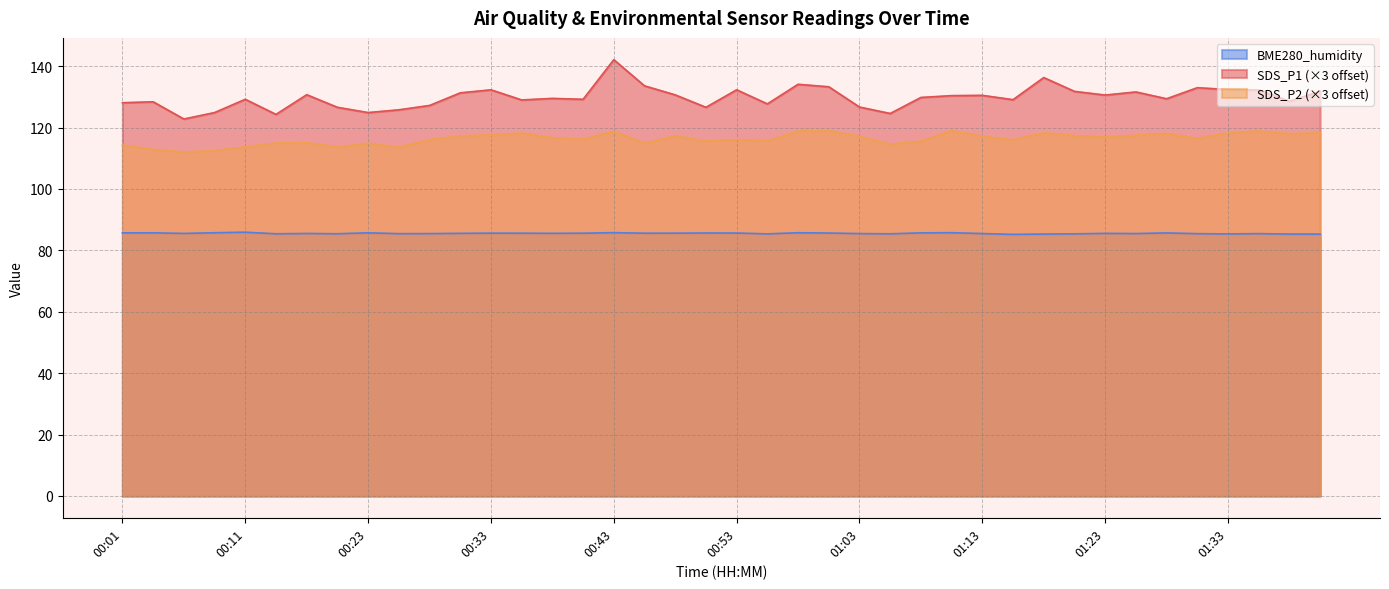

Which category has the highest value in the SDS_P2 series?

01:01